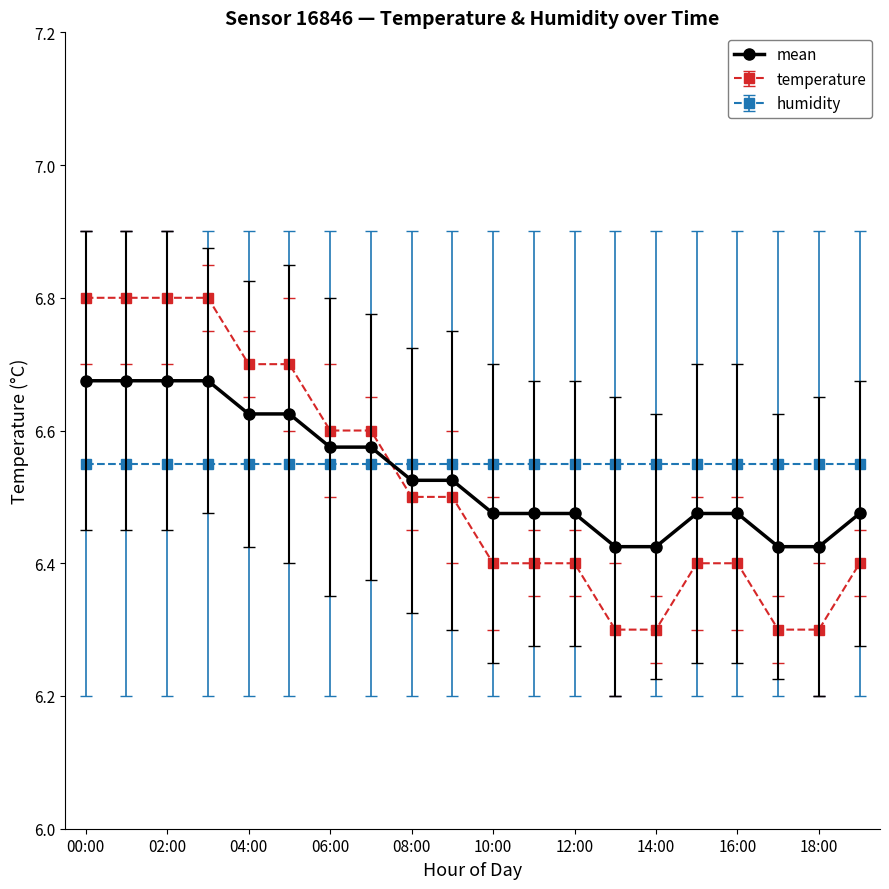

At how many categories does at least one series exceed 6?

20